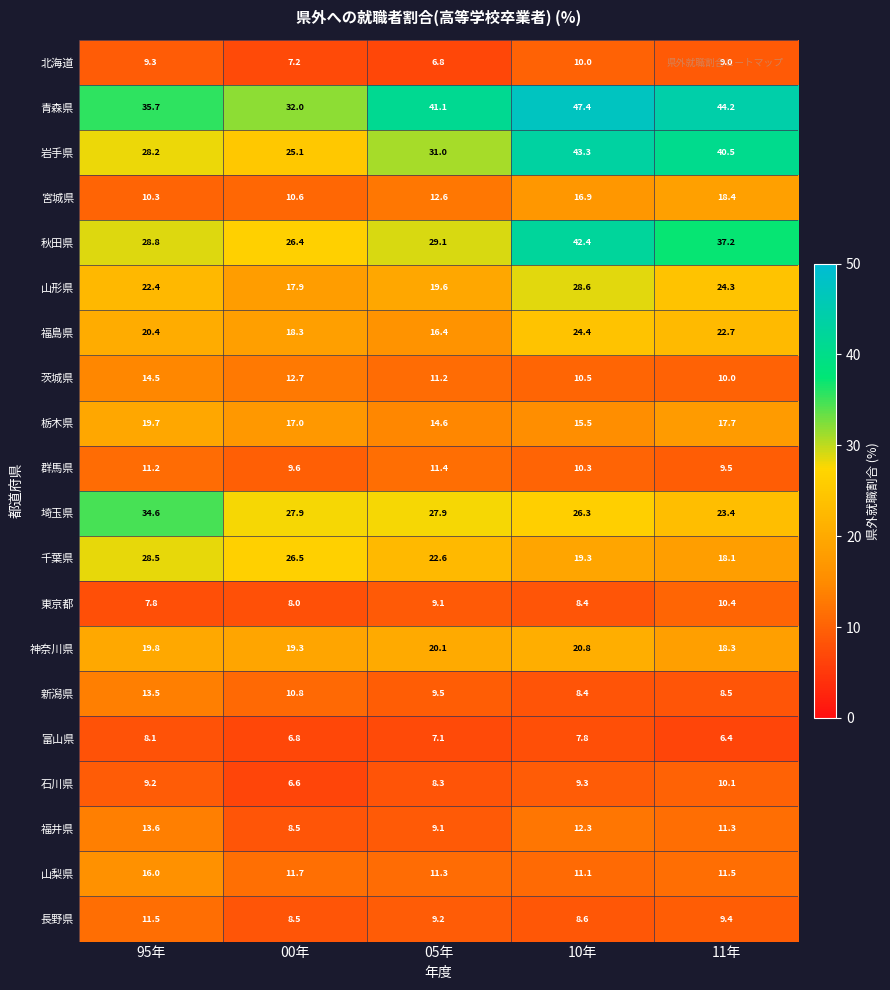

Count the number of data series in this chart.

20